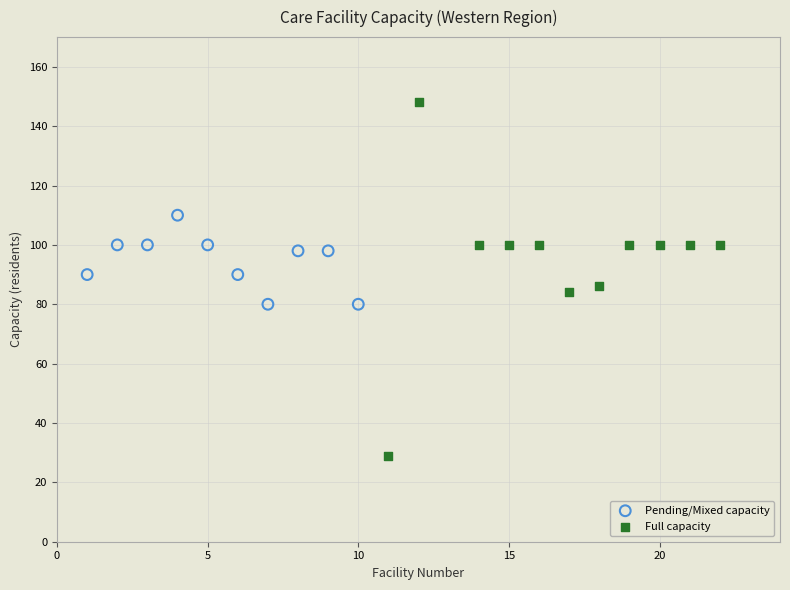

What are all the series names shown in the legend?

Pending/Mixed capacity, Full capacity